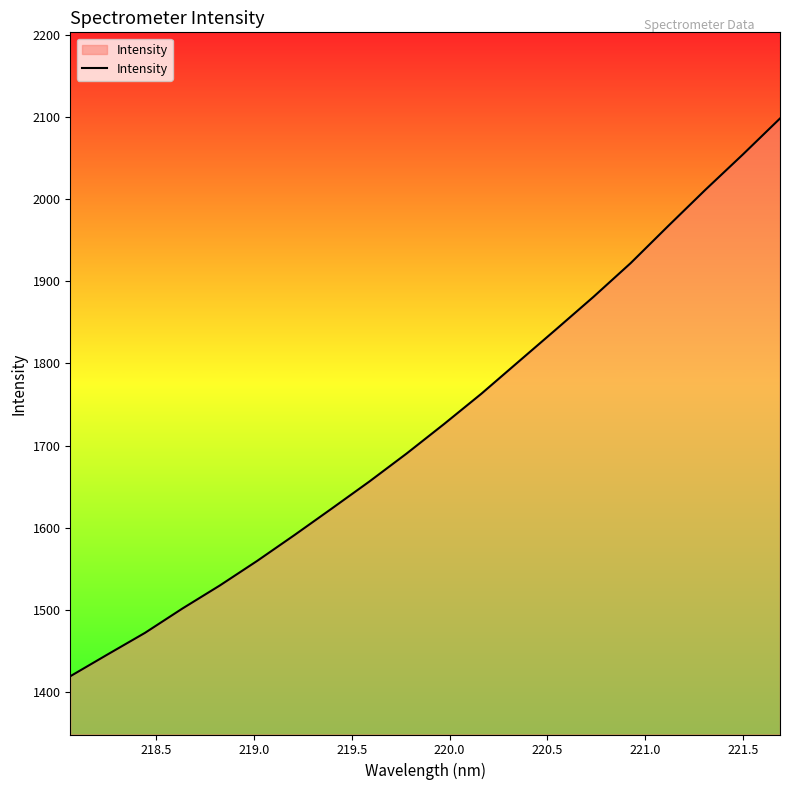

What is the minimum value shown in the chart?

1419.0